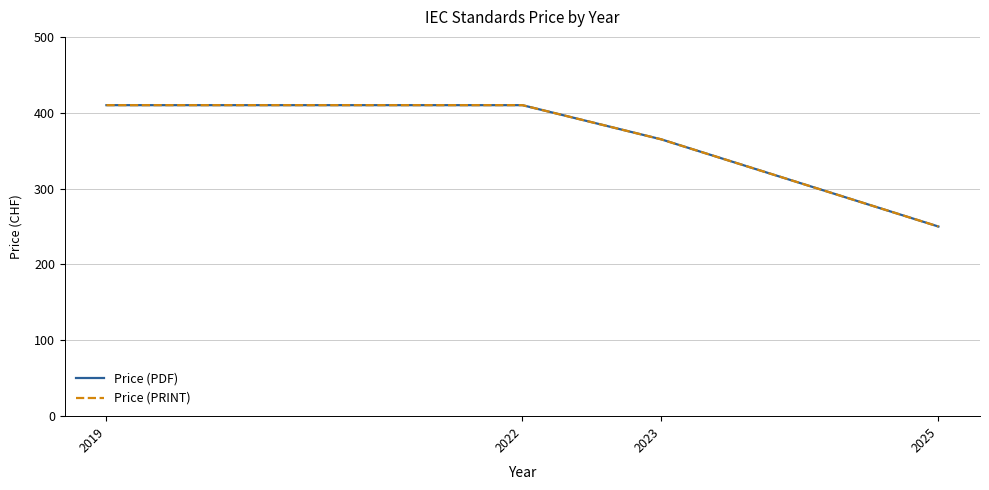

True or false: Price (PRINT) and Price (PDF) intersect in this chart.

False